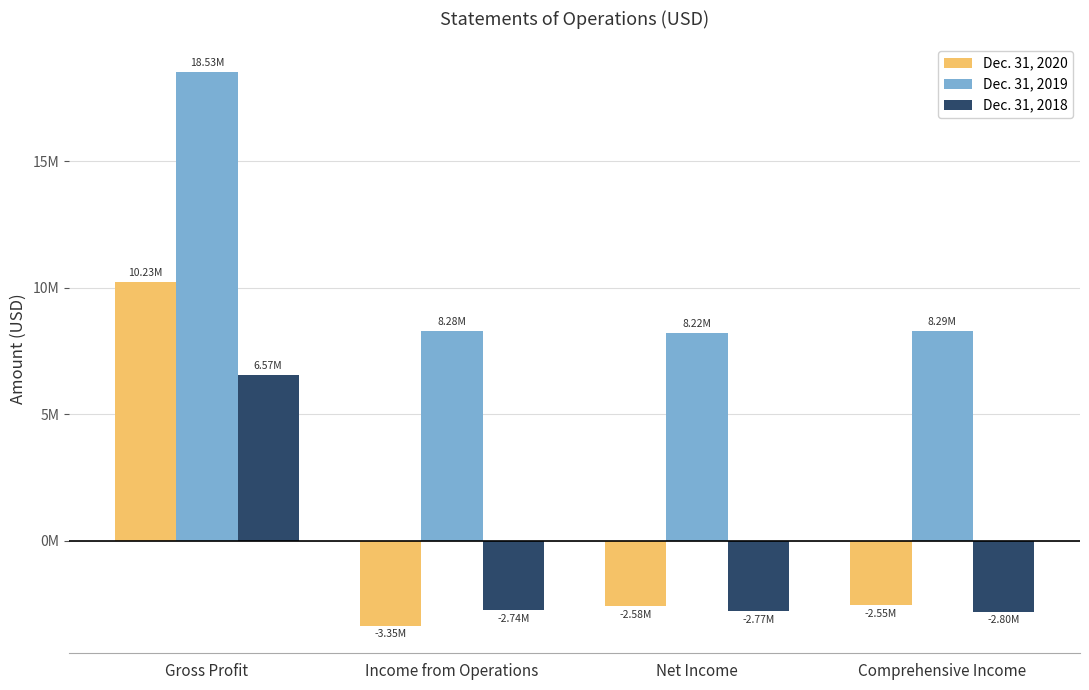

Does the chart contain stacked bars?

No